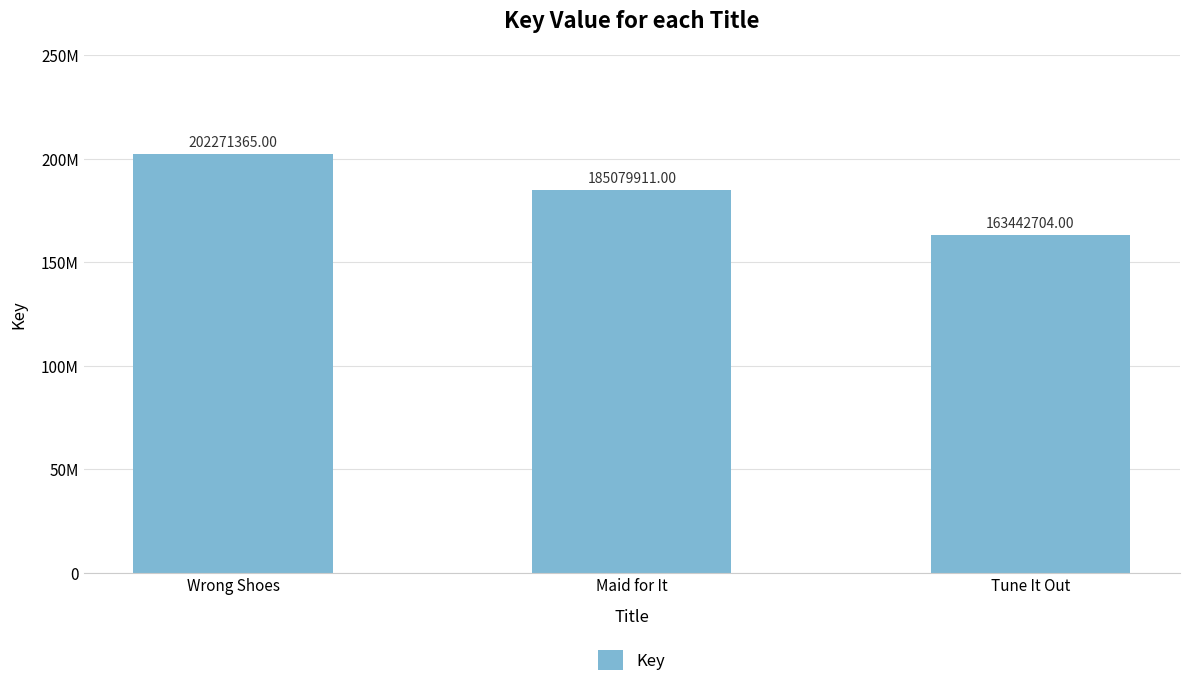

What is the difference between the second highest and minimum values?

21637207